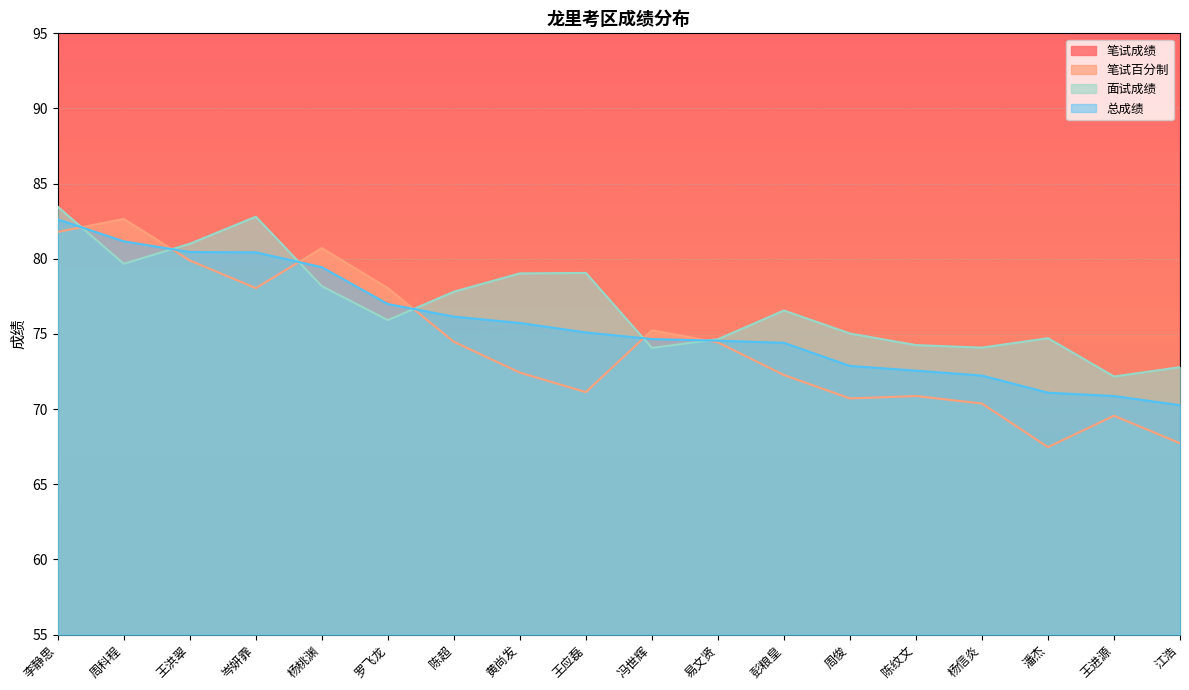

The value of 笔试百分制 at 易文贤 is 74.4. True or false?

True